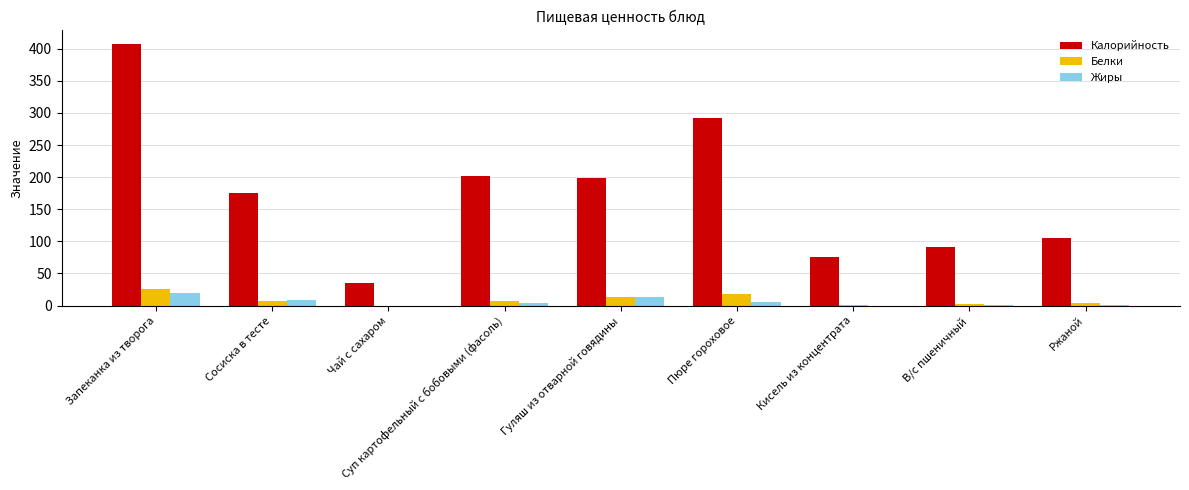

What is the average value of the Белки series?

8.8